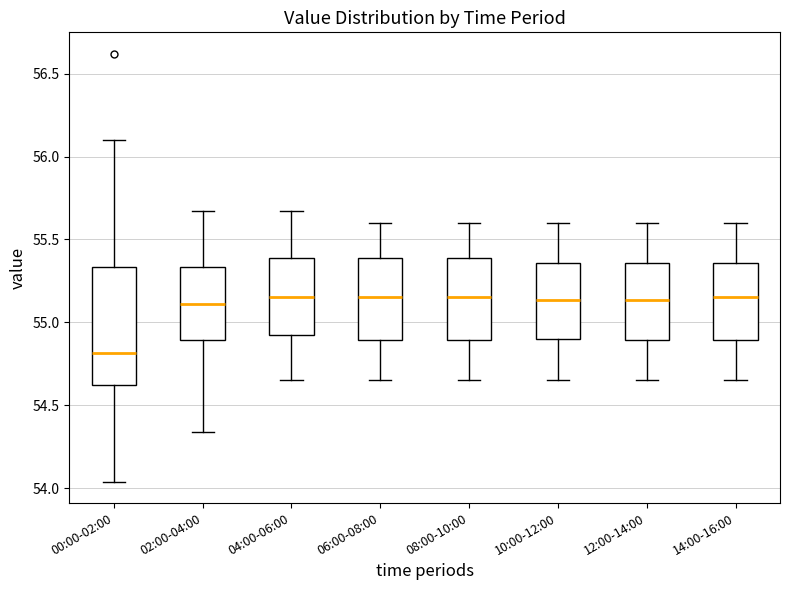

Where does the upper whisker of the box for 10:00-12:00 end on the y-axis? The values are not printed on the chart, so give them approximately, as read against the axis.

55.60